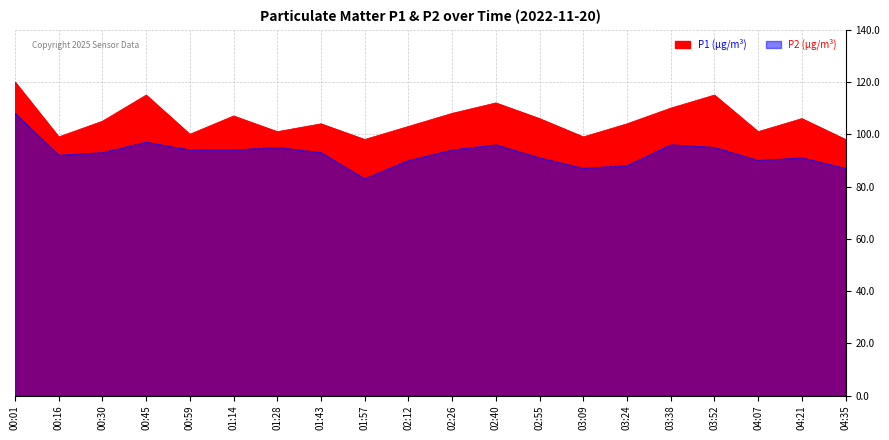

Where is P1 nearest to the value 109?

02:26